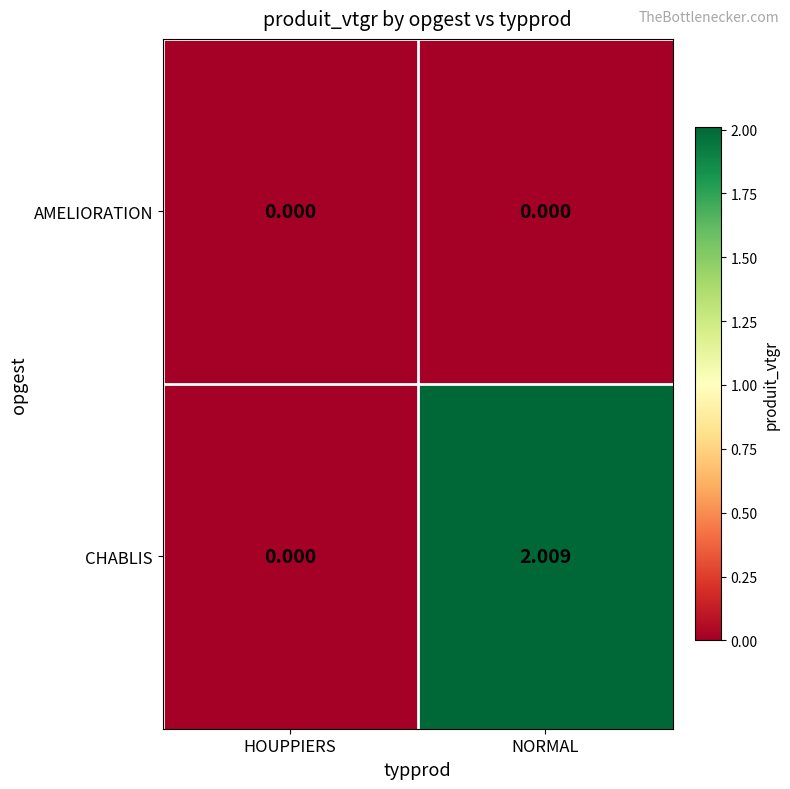

At which category is the sum across all series the highest?

NORMAL